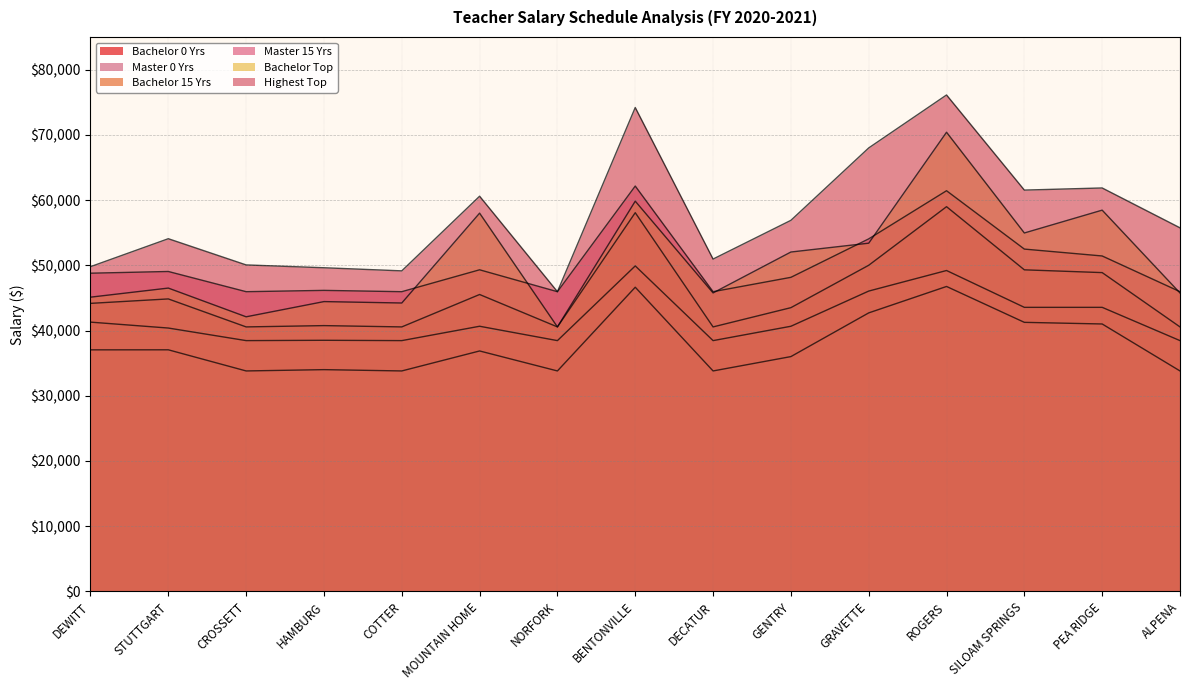

The value of Highest Top at GRAVETTE is 105238. True or false?

False